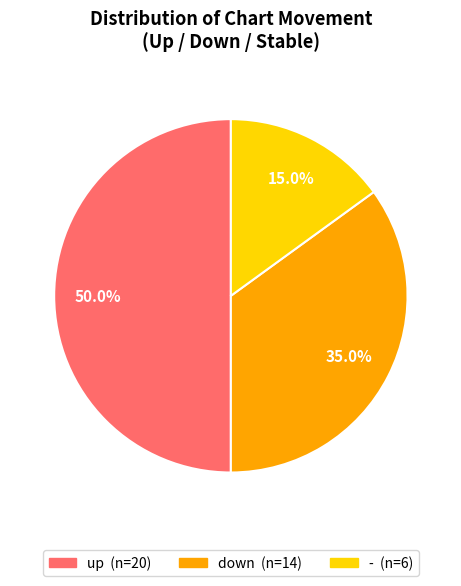

What percentage is the - slice, to the nearest percent?

15%